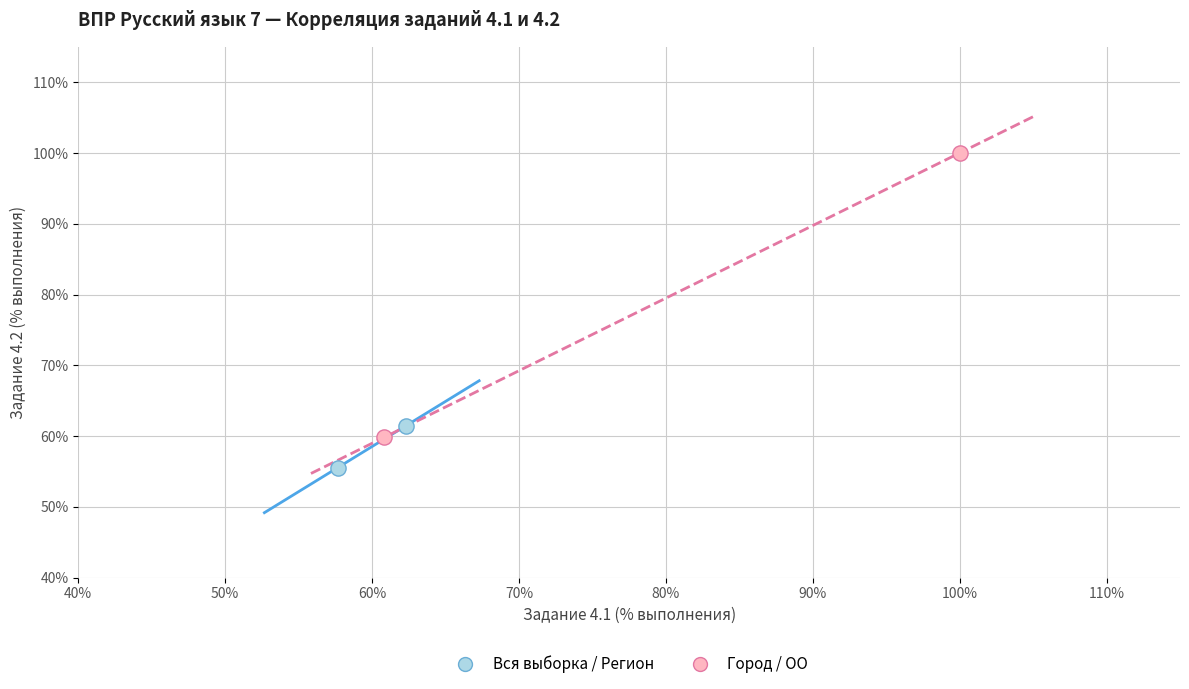

Which series reaches the minimum Y coordinate?

Вся выборка / Регион